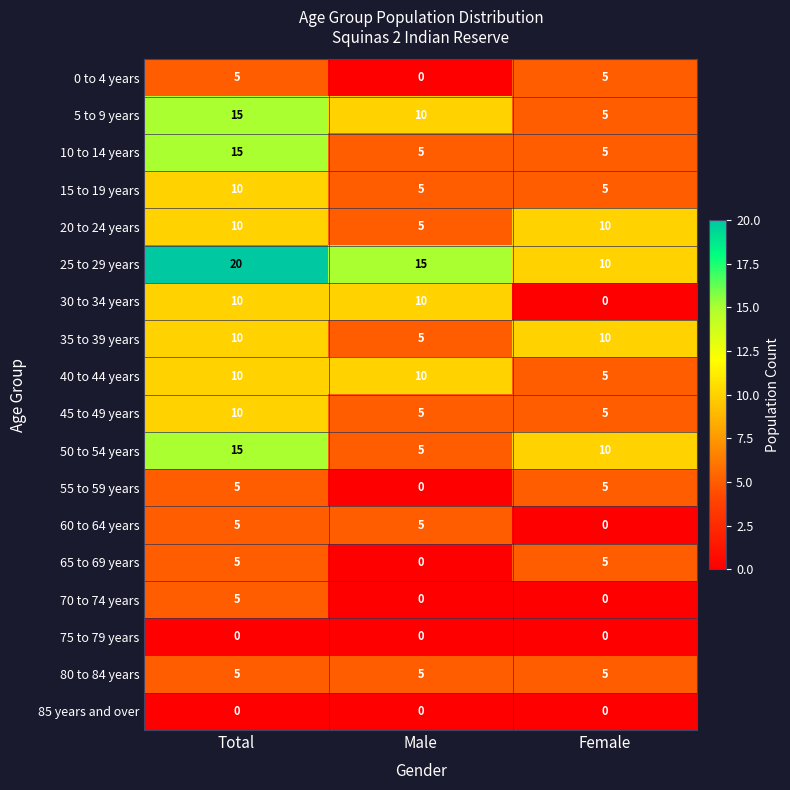

Which category has the highest value in the 25 to 29 years series?

Total